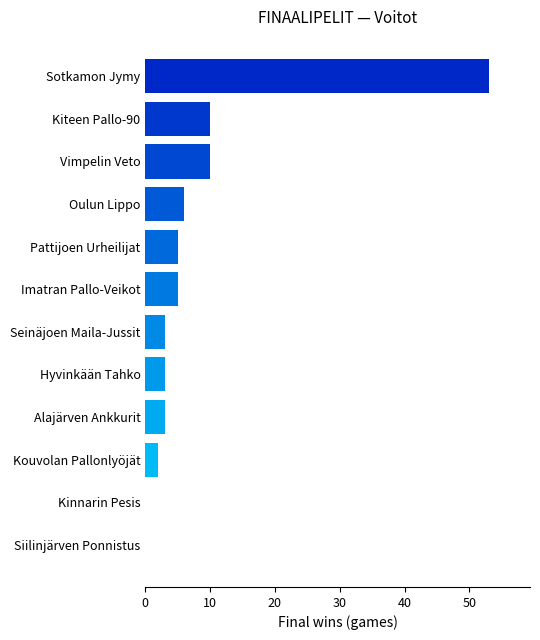

What is the sum of all values?

100